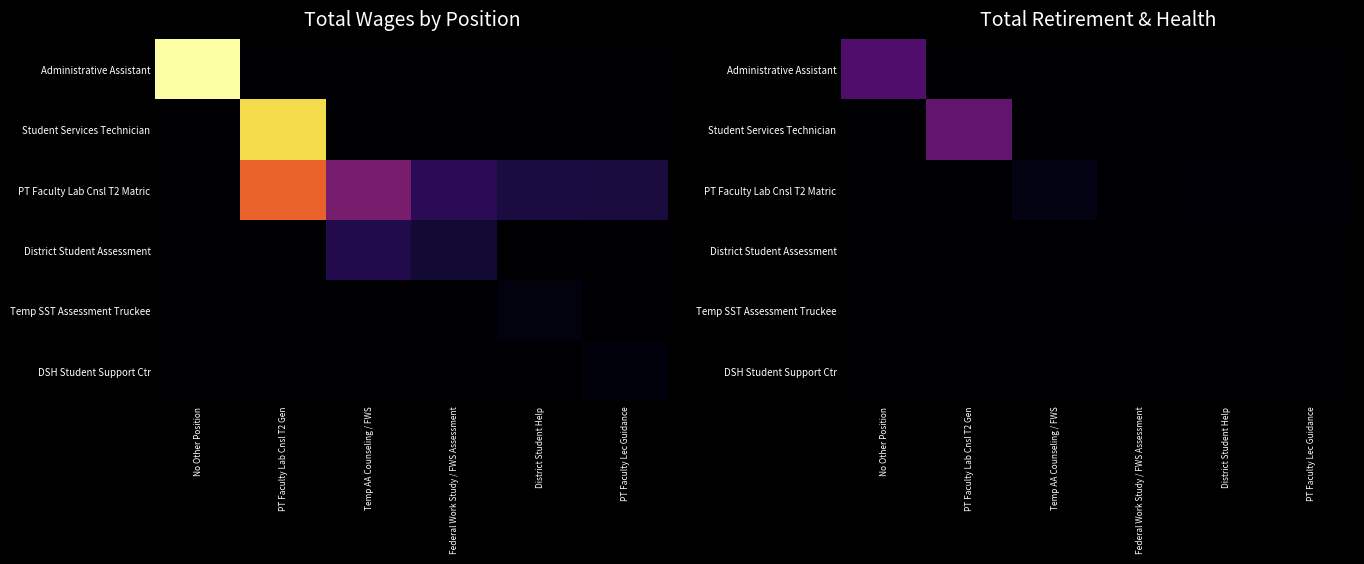

True or false: Temp SST Assessment Truckee has a value of 0 at Temp AA Counseling / FWS.

True